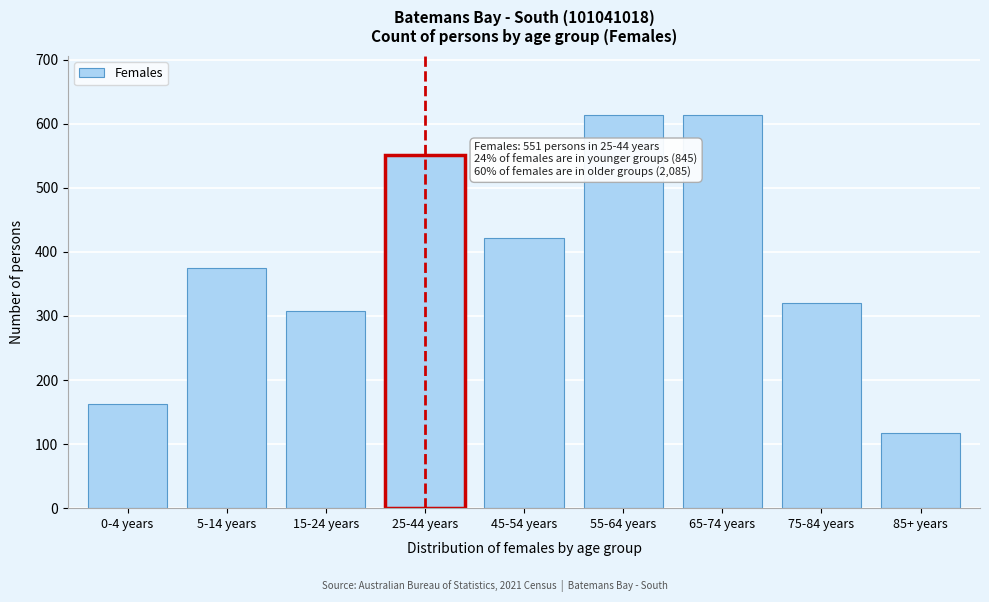

Approximately how many times larger is the value at 45-54 years compared to 75-84 years?

1.3